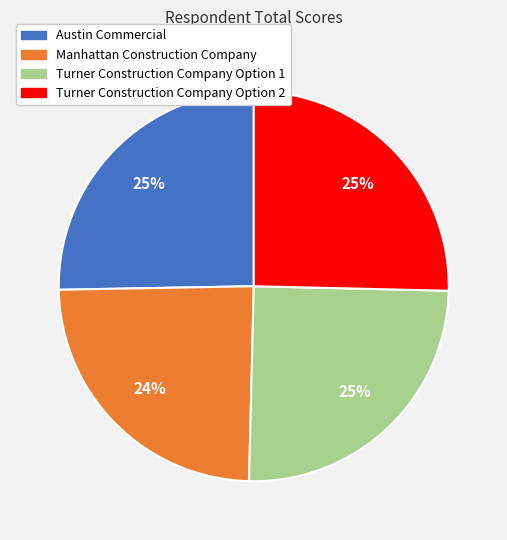

True or false: Austin Commercial accounts for 25% of the total.

True